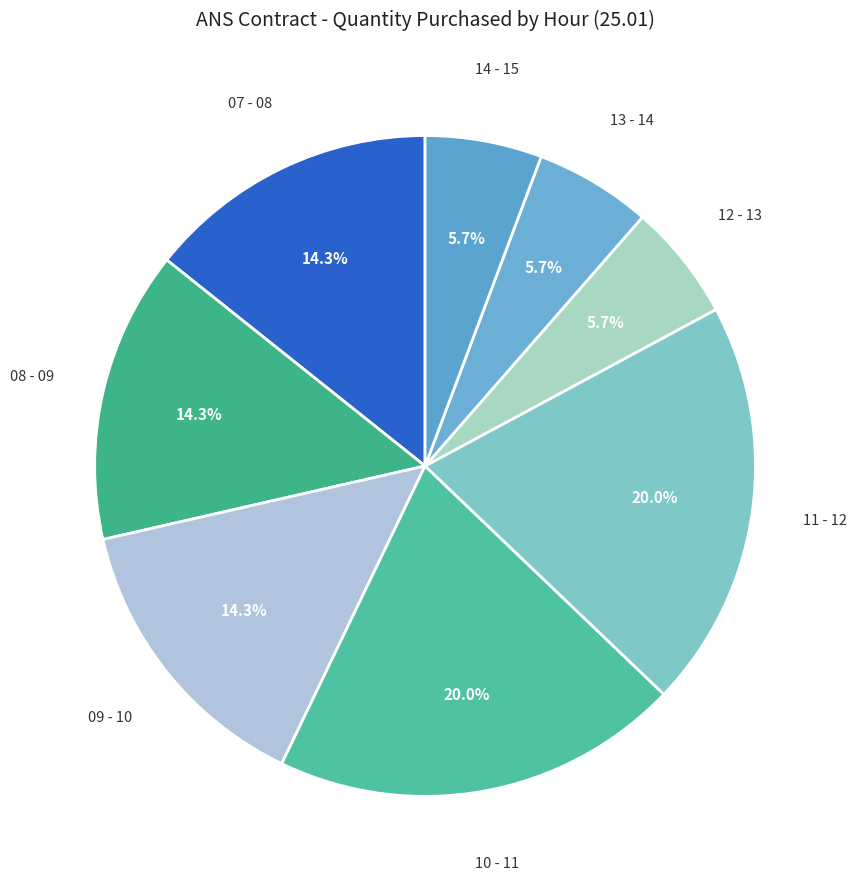

How many slices are in this pie chart?

8